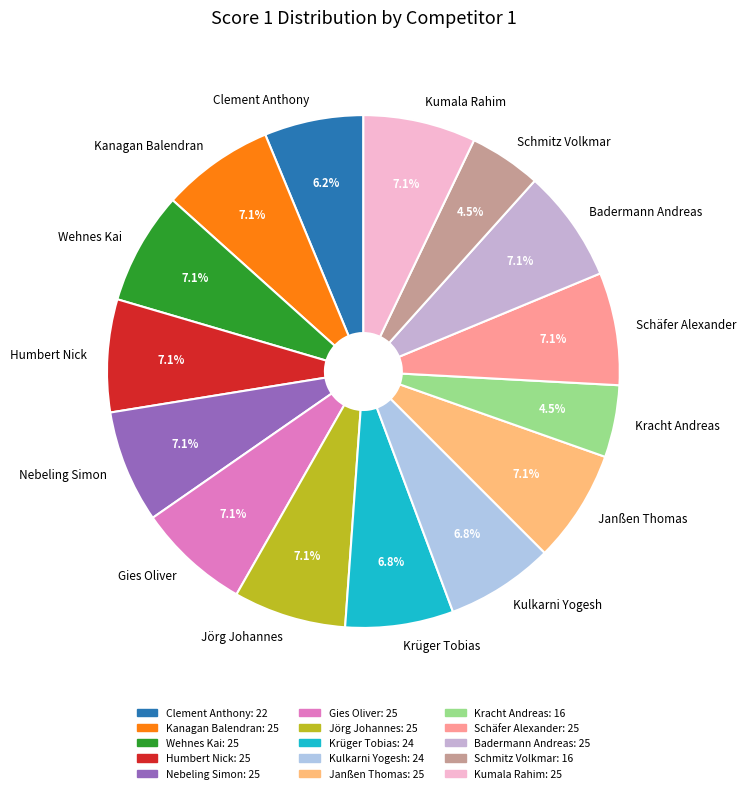

To the nearest percent, what is the combined percentage of Janßen Thomas and Kracht Andreas?

12%